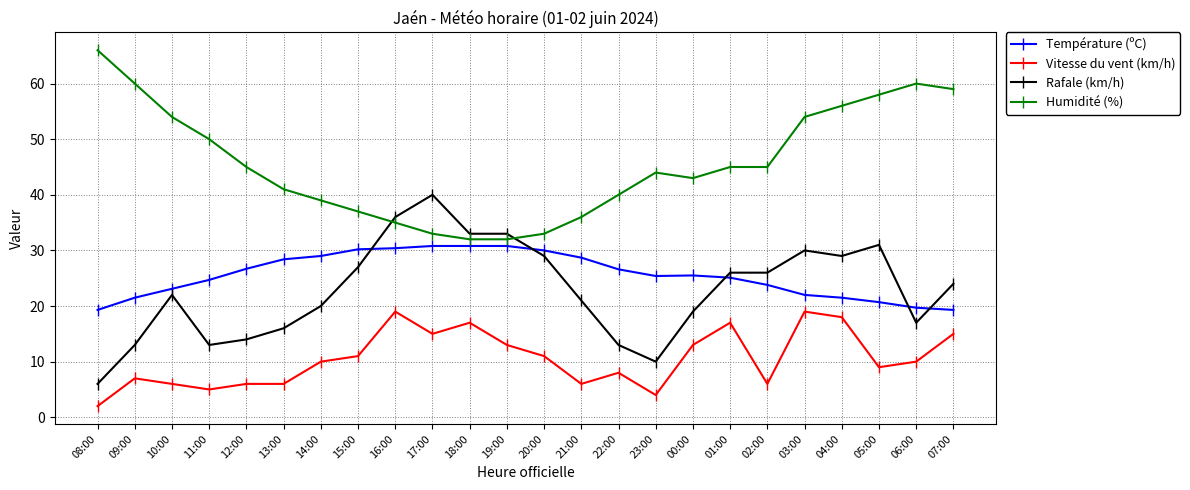

Between 21:00 and 05:00, which series saw the biggest shift?

Humidité (%)